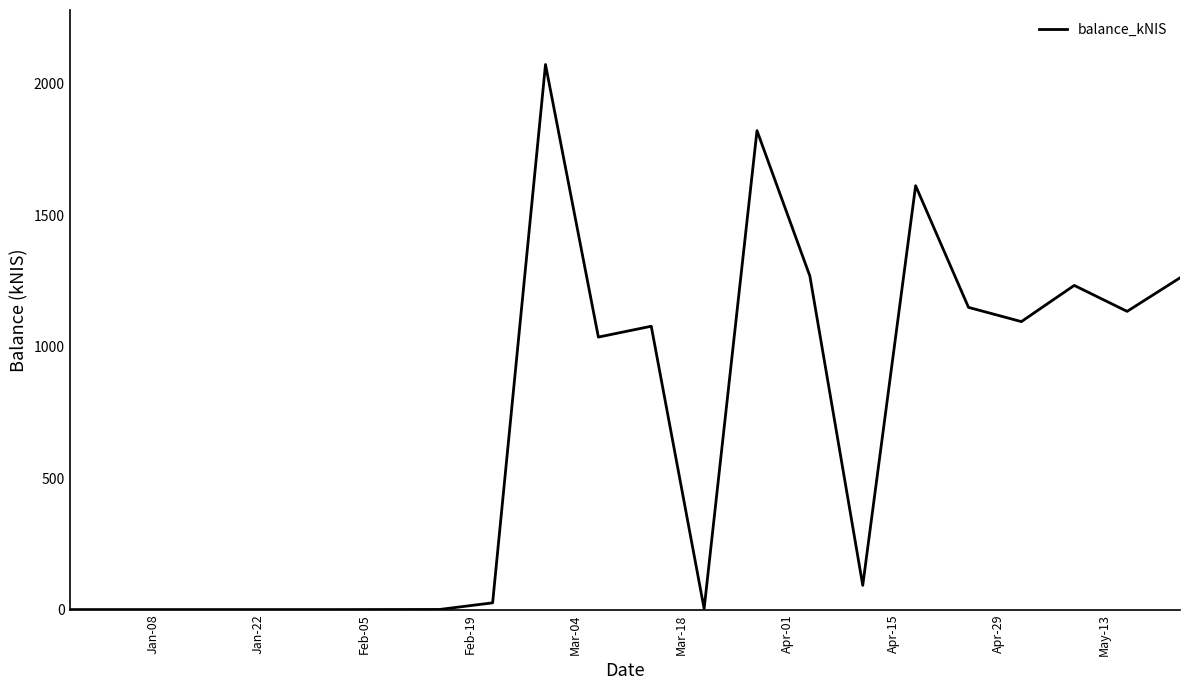

What is the difference between the maximum and minimum values?

2073.1